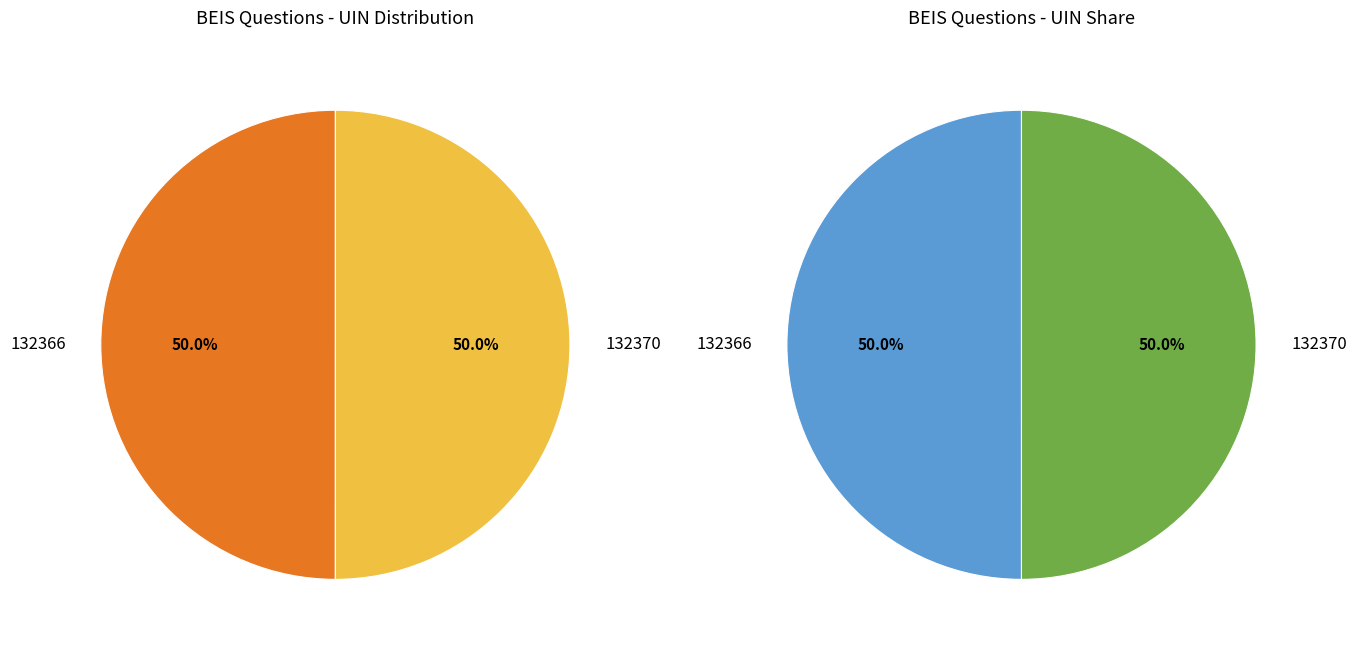

Which category has the biggest portion of the pie?

132370